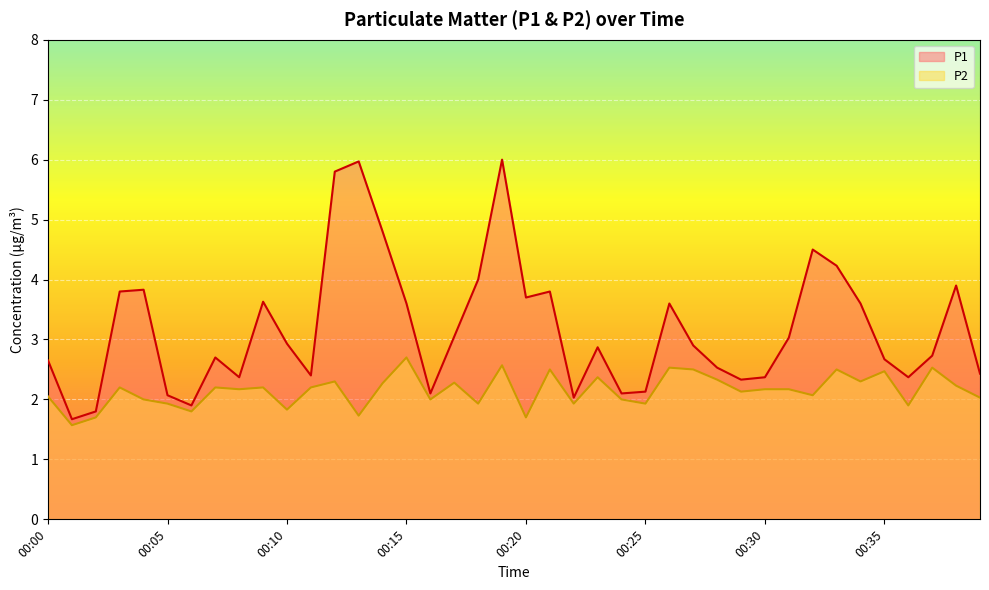

True or false: P2 has more than 2 interior local peaks.

True